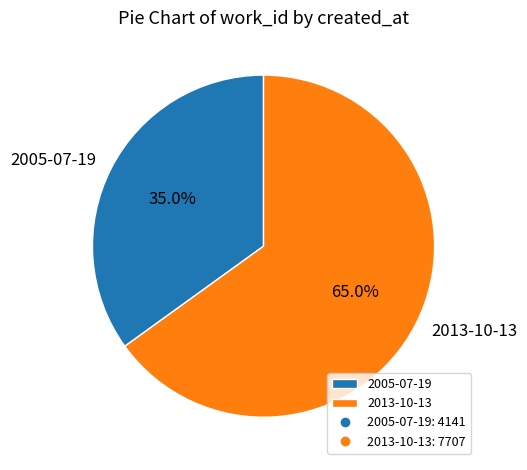

To the nearest percent, what portion does 2005-07-19 represent?

35%